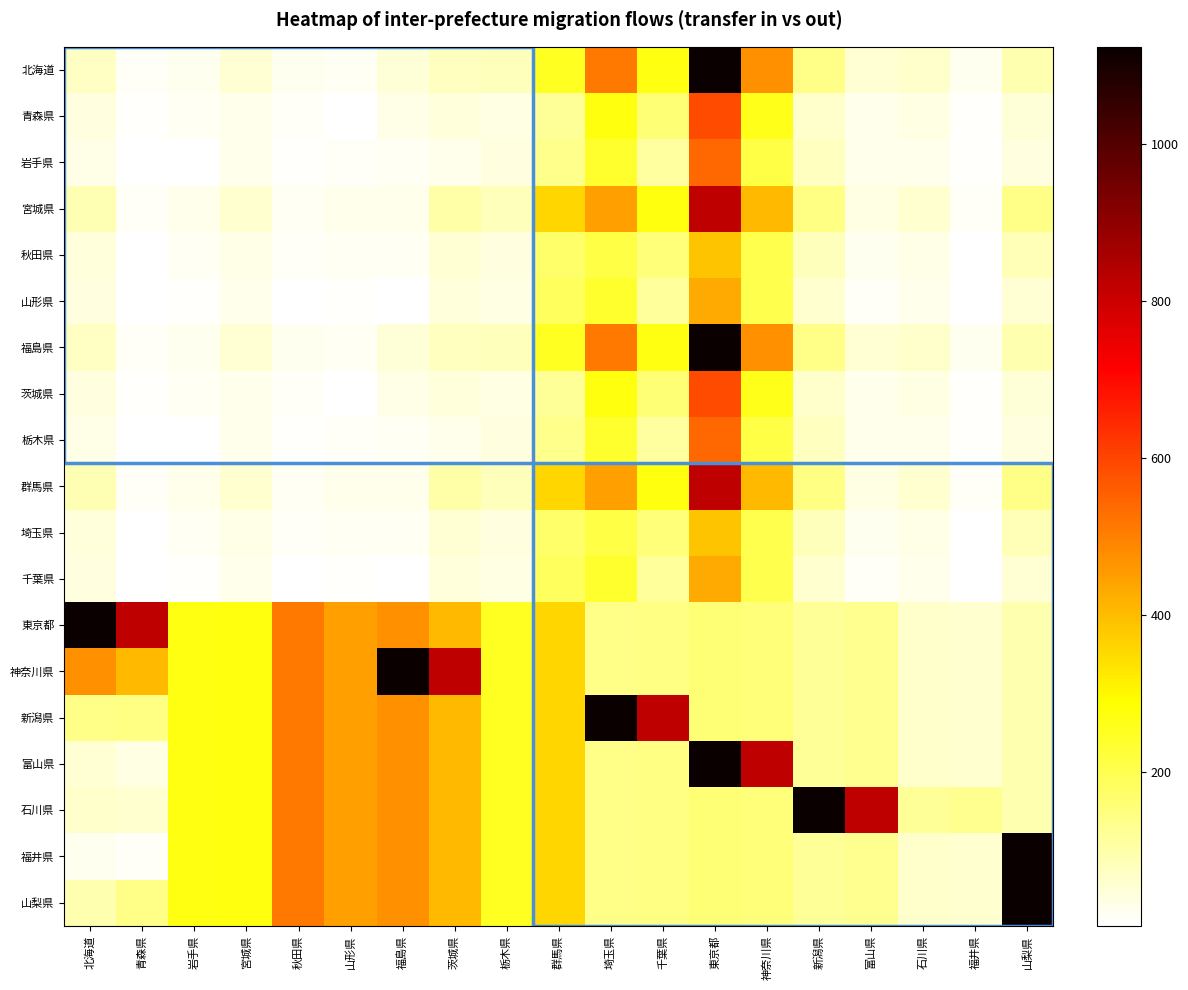

What is the smallest value displayed?

4